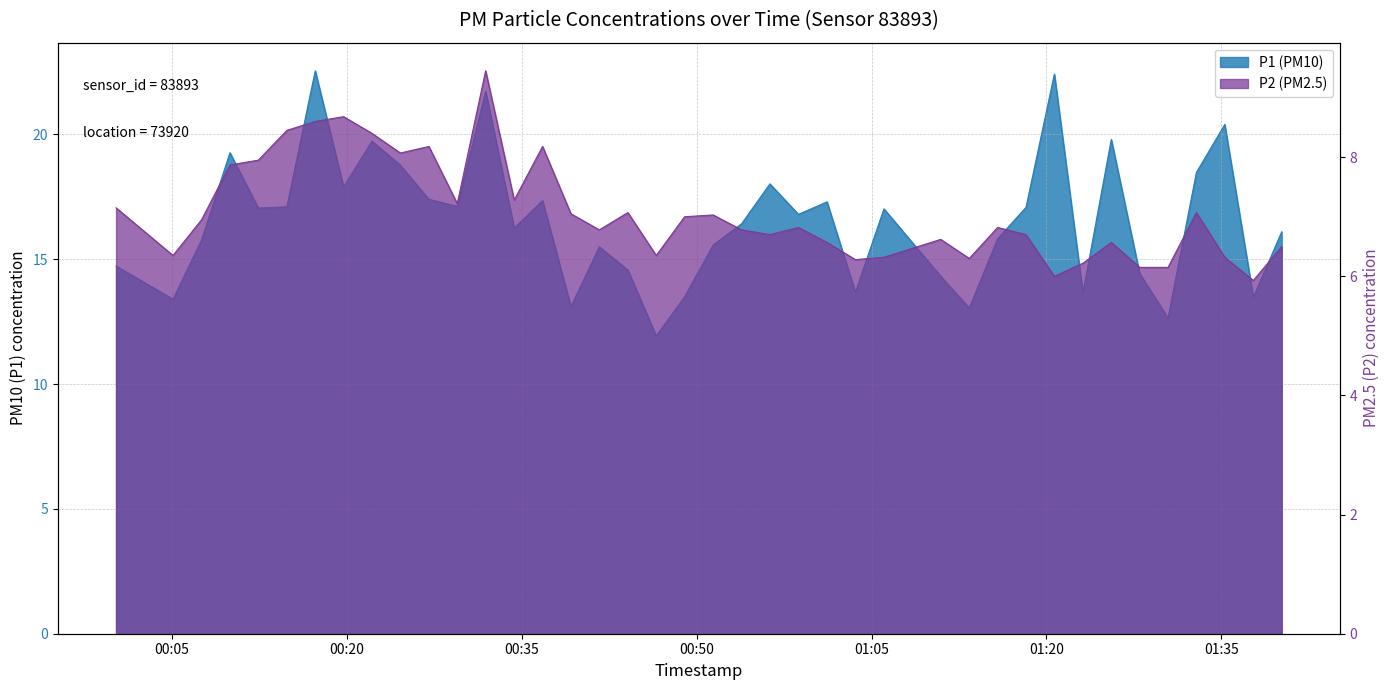

List the series in order of their overall mean, highest first.

P1, P2